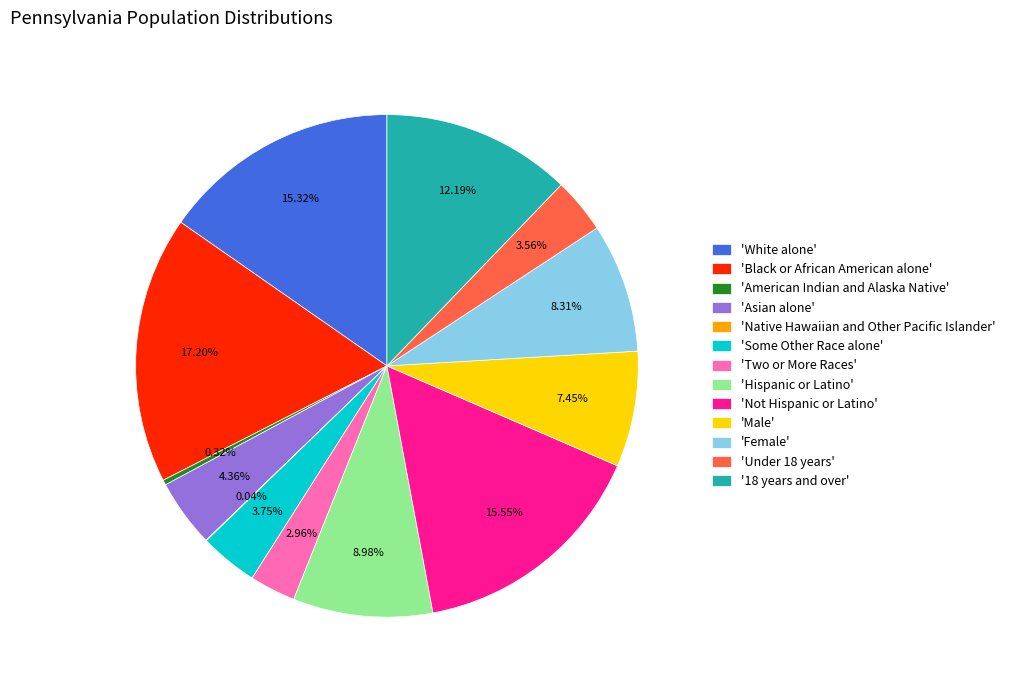

Which has a higher value, 'White alone' or 'Asian alone'?

'White alone'